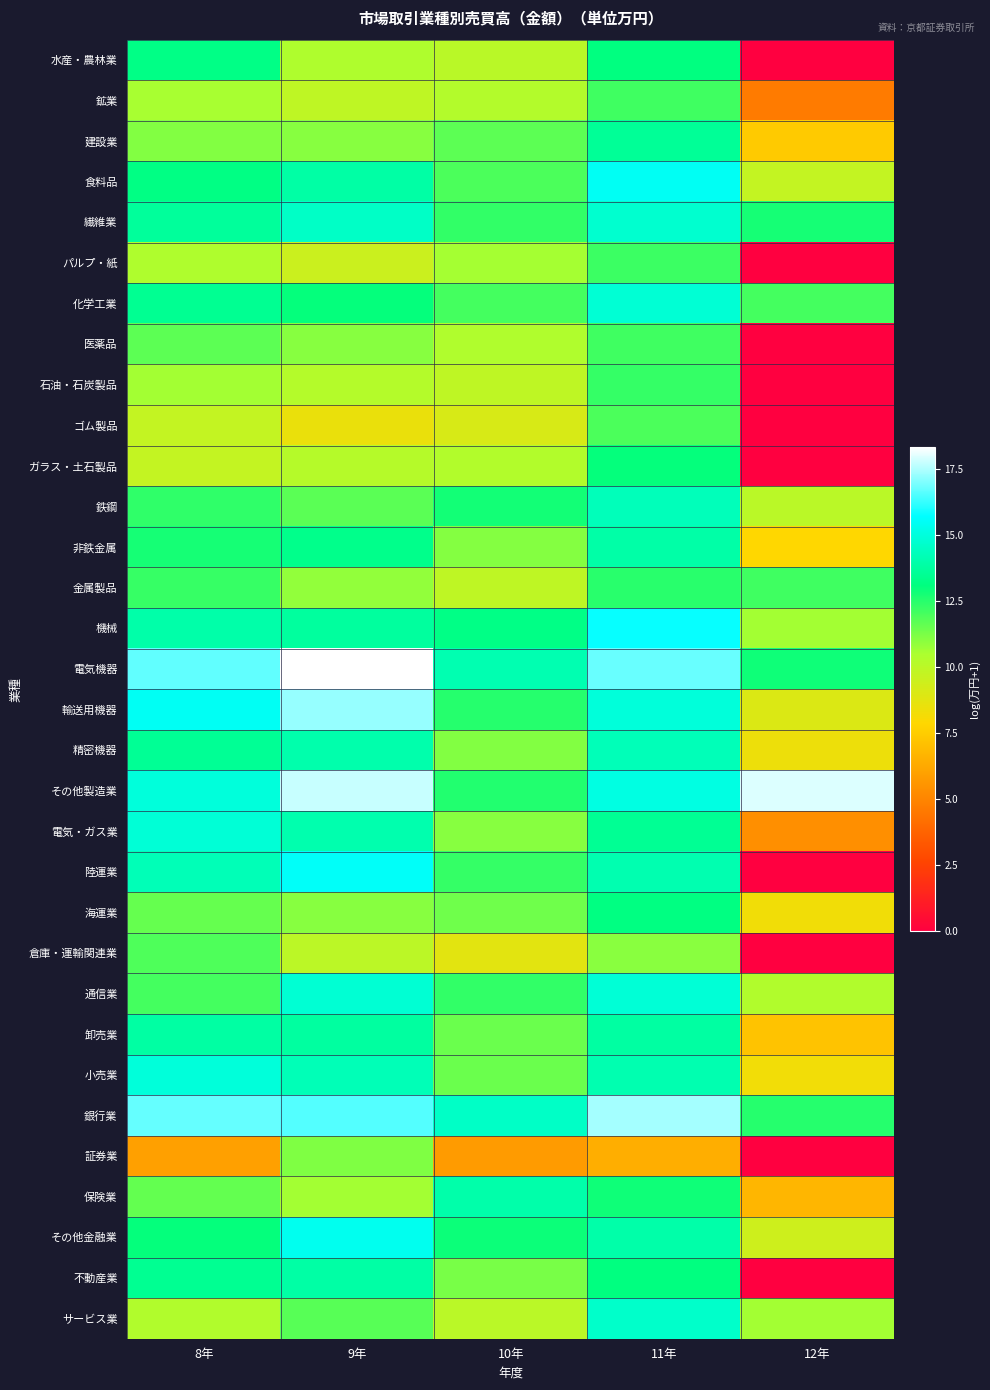

Reading left to right, extract all data points from this chart.

水産・農林業: 8年=13.2	9年=10.4	10年=10.1	11年=13.1	12年=0.0
鉱業: 8年=10.5	9年=9.9	10年=10.2	11年=12.1	12年=4.6
建設業: 8年=11.1	9年=11.0	10年=11.7	11年=13.6	12年=7.4
食料品: 8年=13.2	9年=13.9	10年=11.9	11年=15.5	12年=9.8
繊維業: 8年=13.6	9年=14.5	10年=12.3	11年=14.7	12年=12.8
パルプ・紙: 8年=10.4	9年=9.5	10年=10.6	11年=12.2	12年=0.0
化学工業: 8年=13.5	9年=13.0	10年=12.0	11年=14.8	12年=12.0
医薬品: 8年=11.7	9年=11.1	10年=10.4	11年=12.1	12年=0.0
石油・石炭製品: 8年=10.6	9年=10.2	10年=9.9	11年=12.3	12年=0.0
ゴム製品: 8年=9.7	9年=8.5	10年=9.1	11年=11.9	12年=0.0
ガラス・土石製品: 8年=9.8	9年=10.2	10年=10.3	11年=13.0	12年=0.0
鉄鋼: 8年=12.3	9年=11.7	10年=12.8	11年=14.3	12年=10.0
非鉄金属: 8年=12.8	9年=13.3	10年=11.1	11年=13.9	12年=7.8
金属製品: 8年=12.2	9年=10.9	10年=9.9	11年=12.5	12年=12.1
機械: 8年=13.9	9年=13.7	10年=13.2	11年=15.7	12年=10.6
電気機器: 8年=16.7	9年=18.3	10年=14.1	11年=16.8	12年=12.9
輸送用機器: 8年=15.5	9年=17.2	10年=12.5	11年=14.9	12年=9.0
精密機器: 8年=13.5	9年=14.0	10年=11.1	11年=14.2	12年=8.4
その他製造業: 8年=15.0	9年=17.7	10年=12.6	11年=15.1	12年=17.9
電気・ガス業: 8年=14.9	9年=14.0	10年=11.0	11年=13.5	12年=5.4
陸運業: 8年=14.2	9年=15.6	10年=12.3	11年=14.1	12年=0.0
海運業: 8年=11.5	9年=11.0	10年=11.4	11年=13.1	12年=8.3
倉庫・運輸関連業: 8年=11.9	9年=10.0	10年=8.8	11年=11.0	12年=0.0
通信業: 8年=12.1	9年=14.8	10年=12.3	11年=14.9	12年=10.3
卸売業: 8年=13.8	9年=13.8	10年=11.5	11年=13.8	12年=7.2
小売業: 8年=15.0	9年=14.2	10年=11.5	11年=14.1	12年=8.3
銀行業: 8年=16.7	9年=16.5	10年=14.5	11年=17.4	12年=12.5
証券業: 8年=6.0	9年=11.1	10年=5.8	11年=6.5	12年=0.0
保険業: 8年=11.6	9年=10.6	10年=14.0	11年=12.9	12年=6.7
その他金融業: 8年=13.0	9年=15.4	10年=12.9	11年=13.9	12年=9.4
不動産業: 8年=13.5	9年=13.8	10年=11.3	11年=13.1	12年=0.0
サービス業: 8年=10.3	9年=11.7	10年=10.0	11年=14.6	12年=10.6